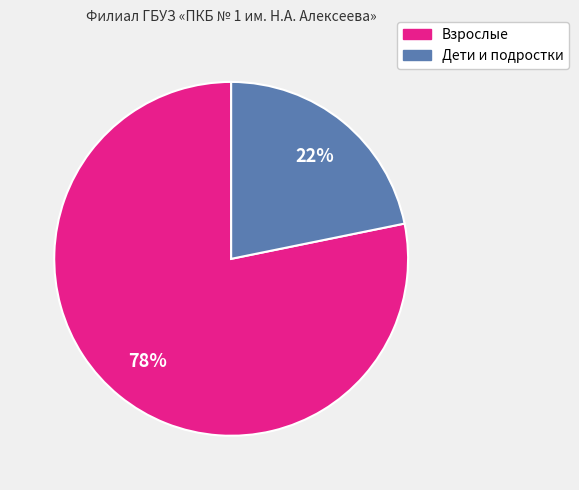

To the nearest percent, what is the average slice percentage?

50%